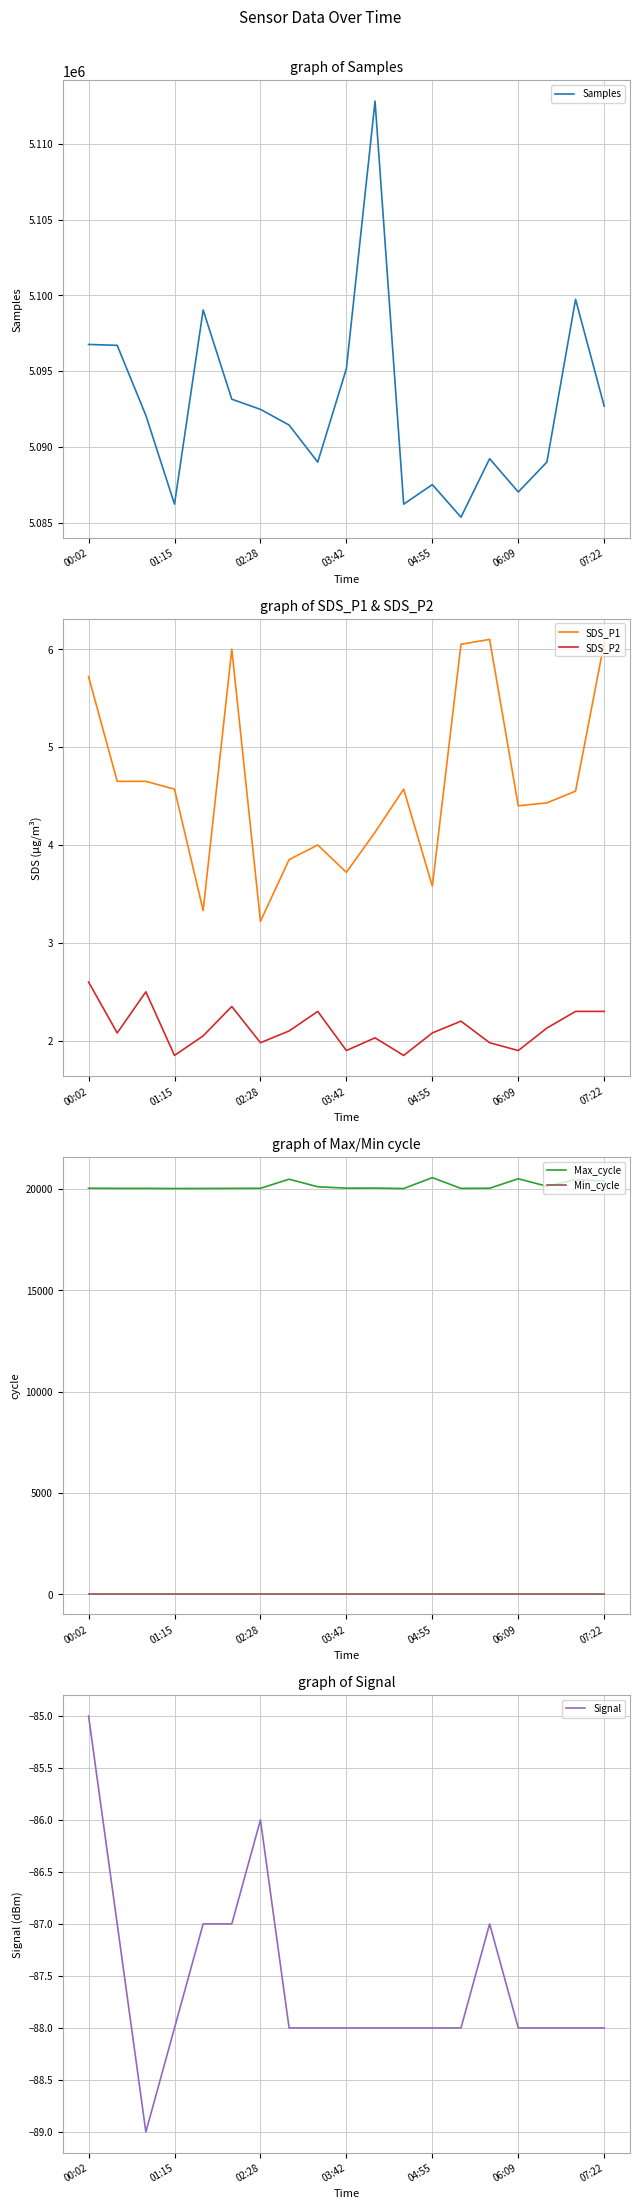

Reading left to right, transcribe all the data shown in this chart.

Samples: 5096757.0	5096696.0	5092073.0	5086220.0	5099030.0	5093143.0	5092473.0	5091438.0	5088991.0	5095157.0	5112812.0	5086220.0	5087507.0	5085357.0	5089217.0	5087020.0	5088996.0	5099733.0	5092683.0
SDS_P1: 5.7	4.7	4.7	4.6	3.3	6.0	3.2	3.9	4.0	3.7	4.1	4.6	3.6	6.0	6.1	4.4	4.4	4.5	6.1
SDS_P2: 2.6	2.1	2.5	1.9	2.0	2.4	2.0	2.1	2.3	1.9	2.0	1.9	2.1	2.2	2.0	1.9	2.1	2.3	2.3
Max_cycle: 20031.0	20024.0	20024.0	20017.0	20020.0	20024.0	20028.0	20476.0	20103.0	20035.0	20039.0	20017.0	20554.0	20023.0	20032.0	20498.0	20129.0	20456.0	20391.0
Min_cycle: 28.0	28.0	28.0	28.0	28.0	28.0	28.0	28.0	28.0	28.0	28.0	28.0	28.0	28.0	28.0	28.0	28.0	28.0	28.0
Signal: -85.0	-87.0	-89.0	-88.0	-87.0	-87.0	-86.0	-88.0	-88.0	-88.0	-88.0	-88.0	-88.0	-88.0	-87.0	-88.0	-88.0	-88.0	-88.0